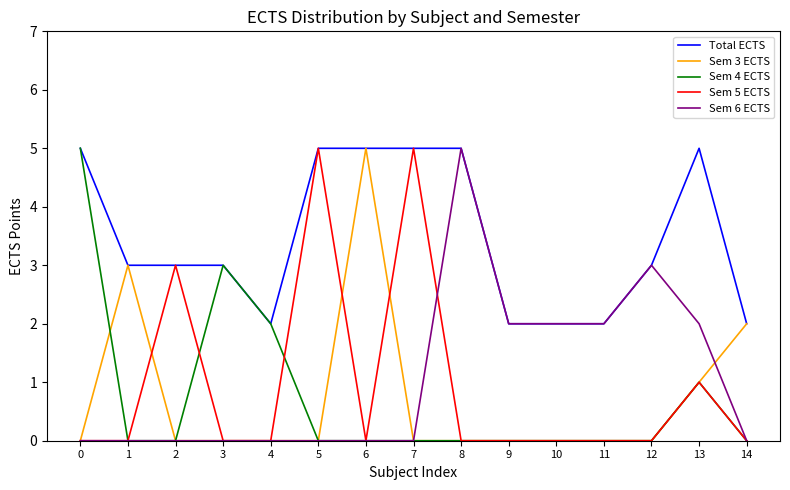

What is the approximate value of Sem 6 ECTS at 8?

5